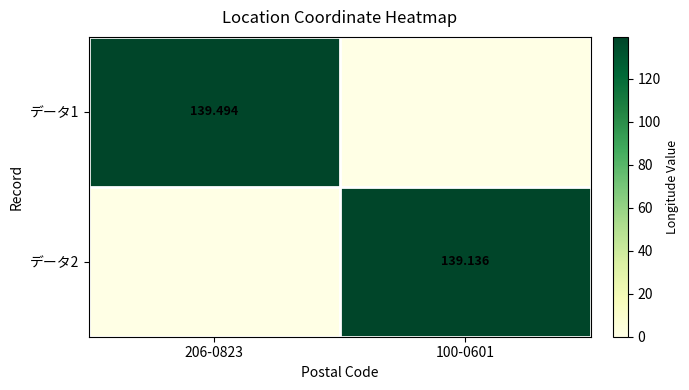

What value does the データ1 series have at 206-0823?

139.5